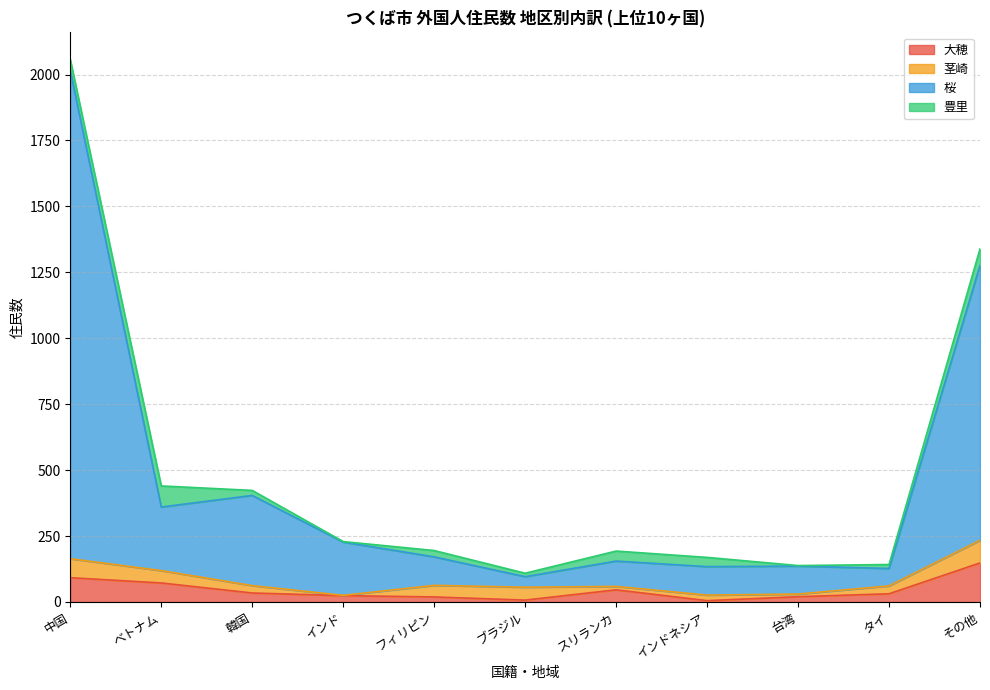

What is the difference between the 大穂 values at ベトナム and ブラジル?

65